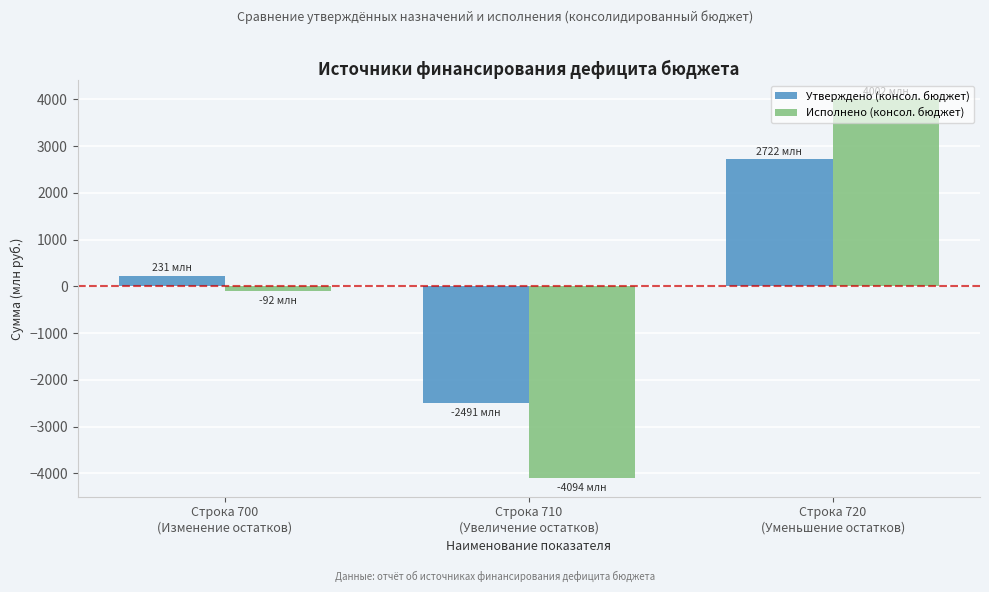

What is the minimum value shown in the chart?

-4094.4